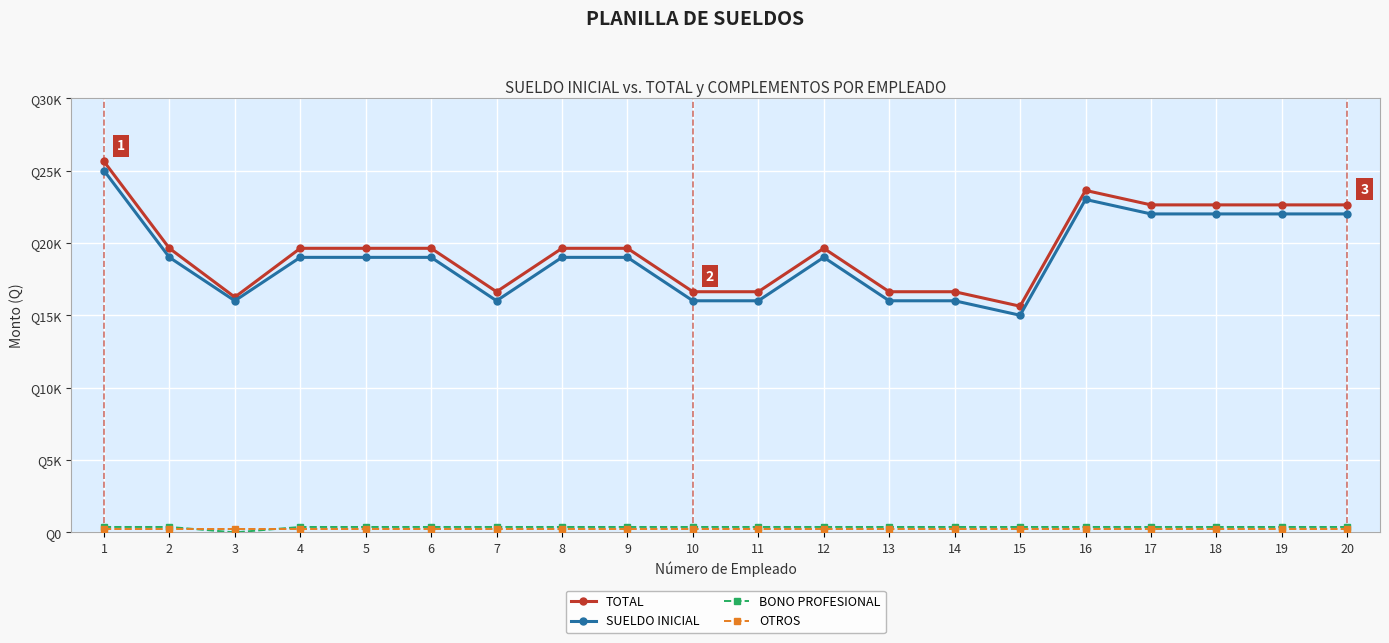

At 15, list the series in order from largest to smallest.

TOTAL, SUELDO INICIAL, BONO PROFESIONAL, OTROS